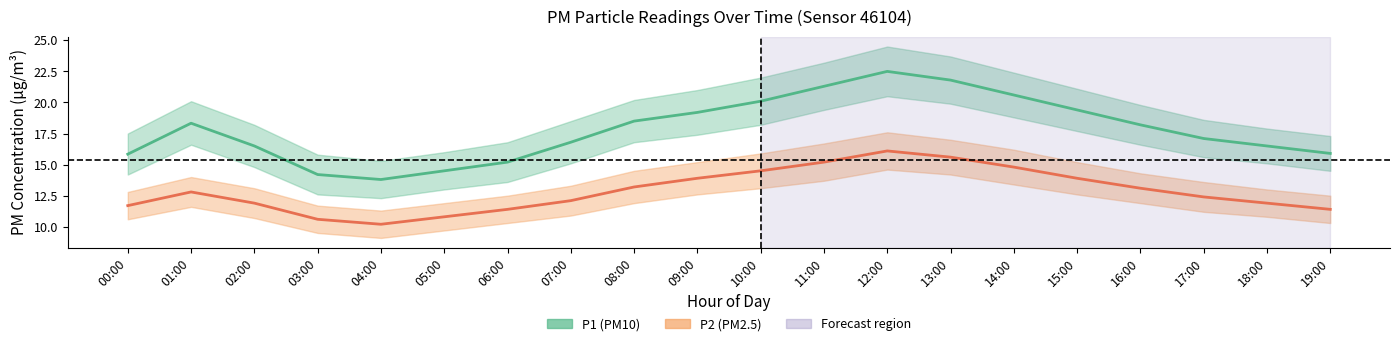

How many values in the P2 series exceed 12?

12